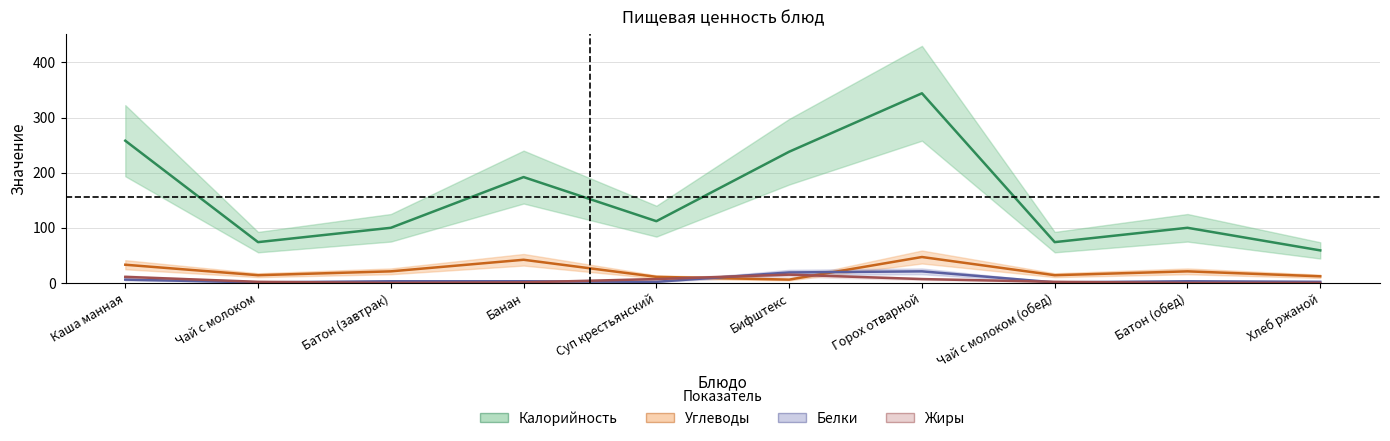

How many categories are shown in the chart?

10